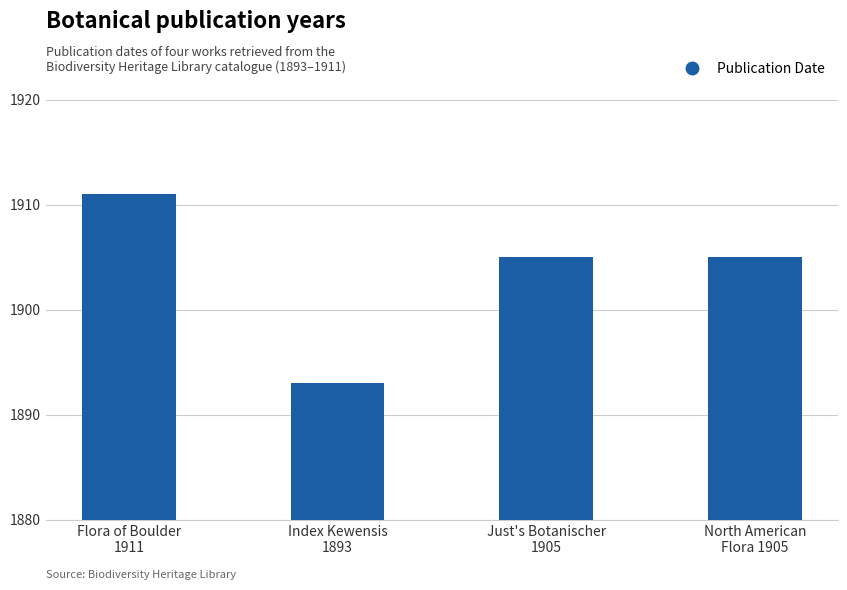

Count the number of data series in this chart.

1